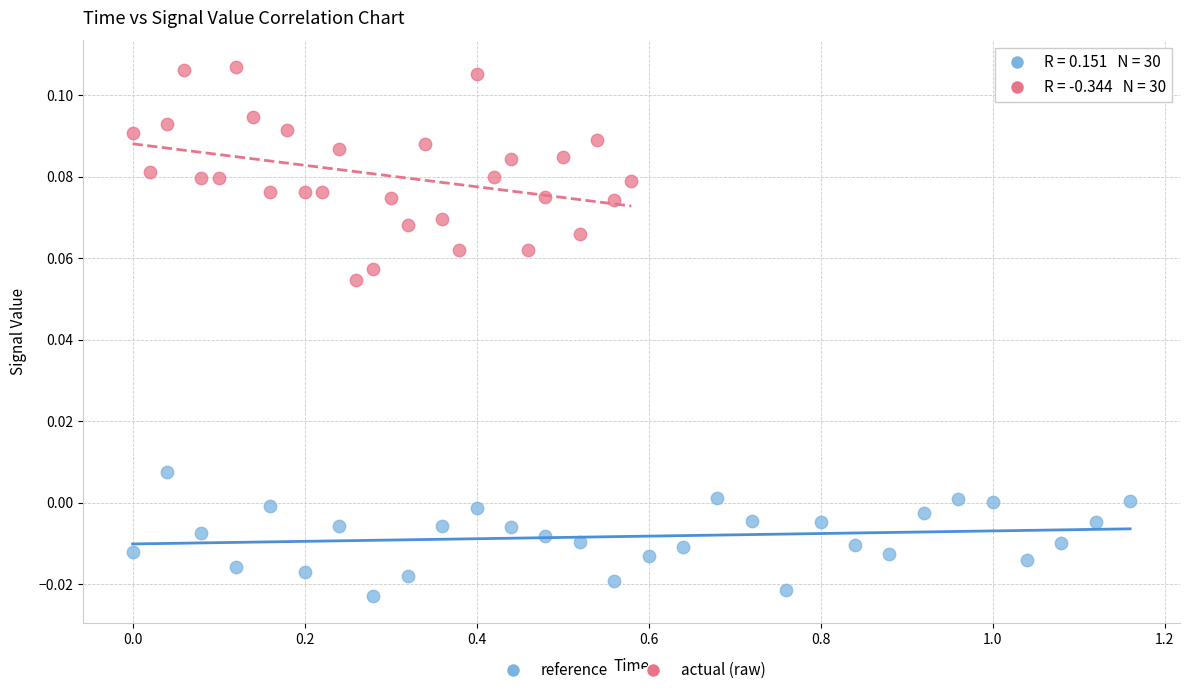

Which series contains the lowest Y value?

reference